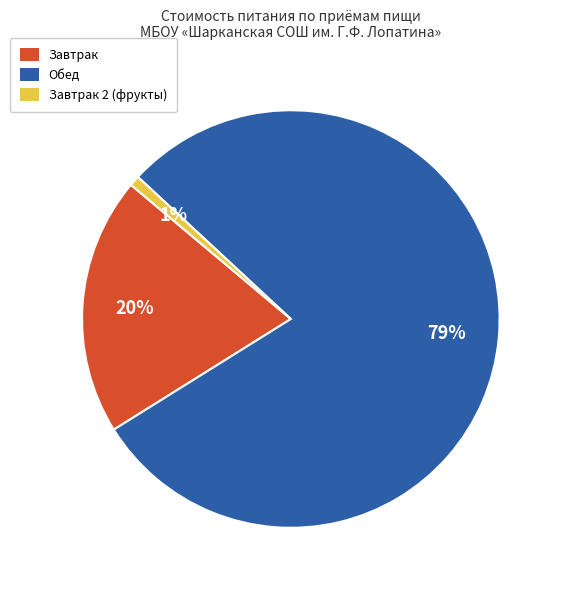

To the nearest percent, what is the average slice percentage?

33%